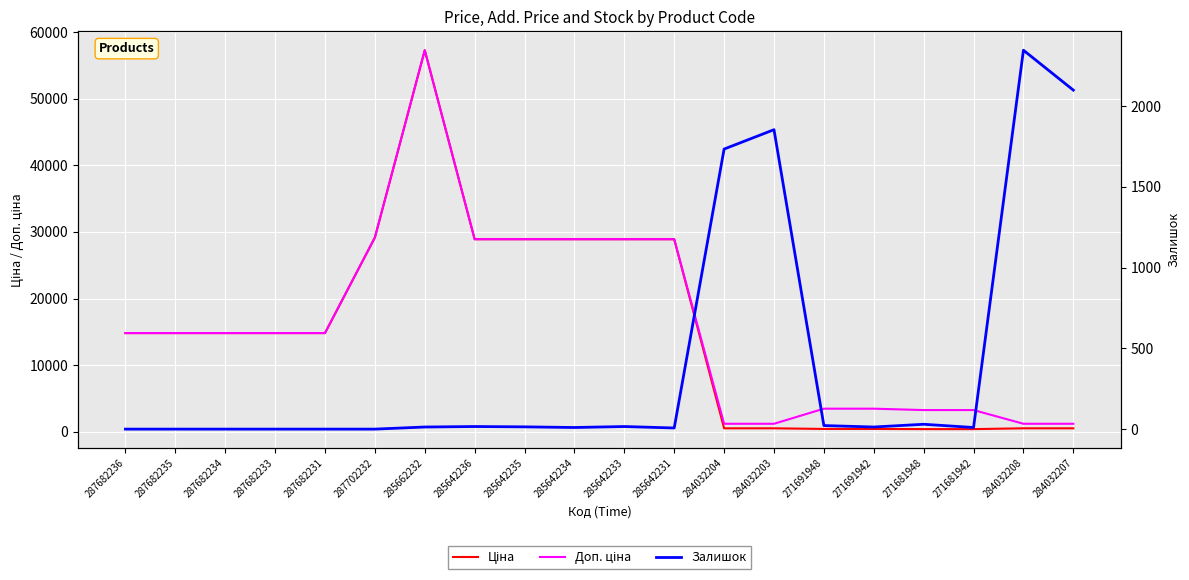

Which series has the largest total across all categories?

Доп. ціна